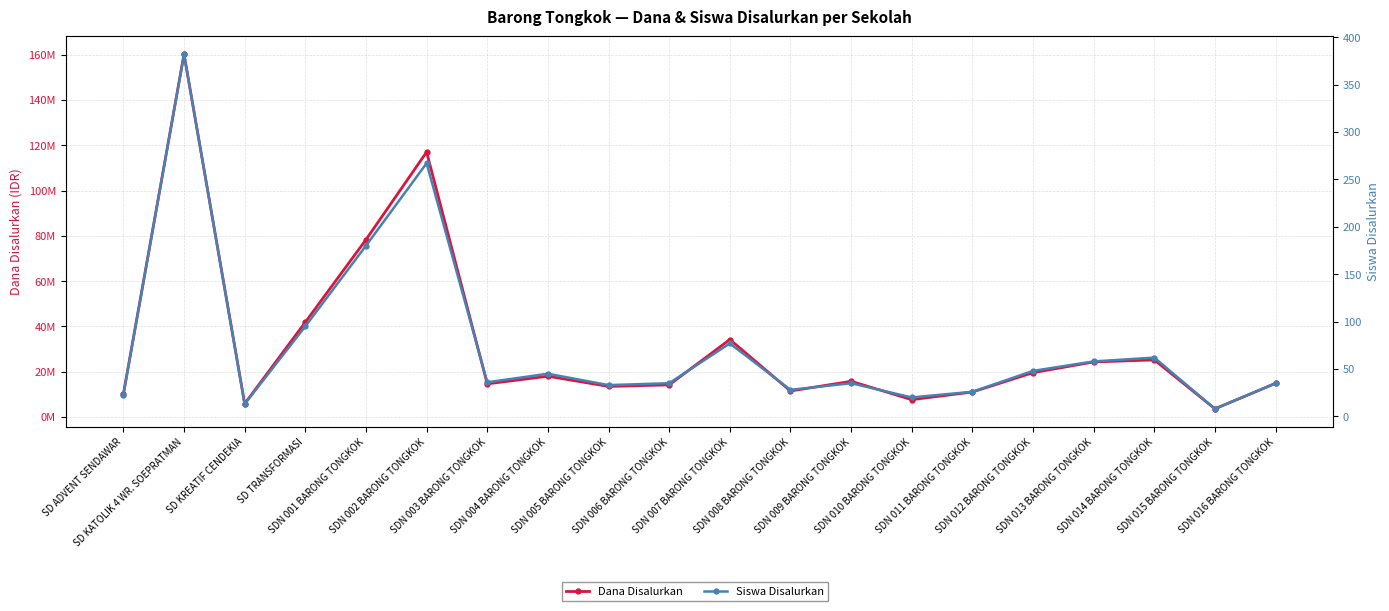

How many lines are shown in the chart?

2